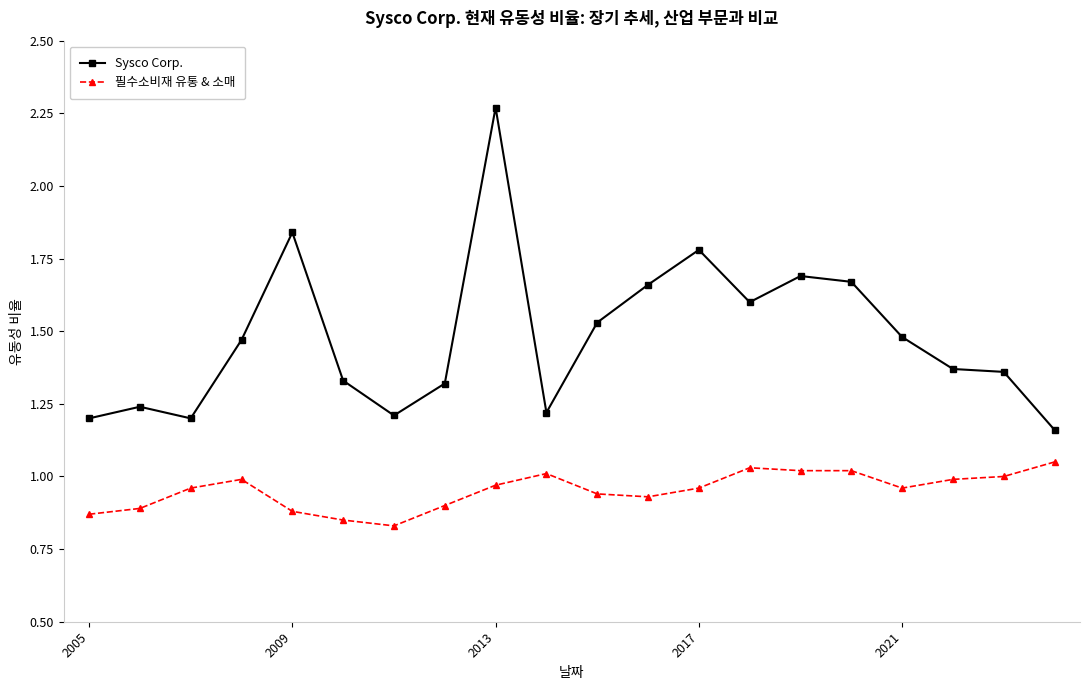

What is the difference between the second highest and second lowest values in the Sysco Corp. series?

0.6